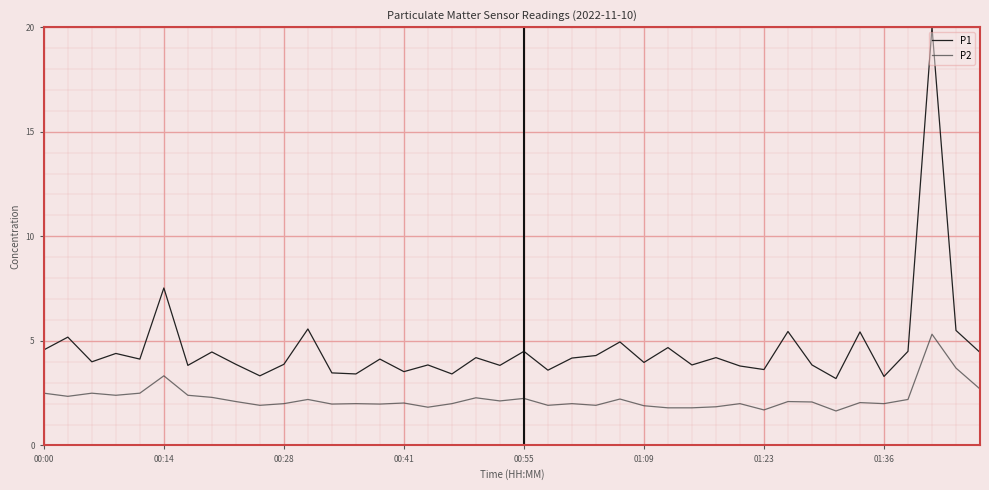

True or false: P2 and P1 cross at least once.

False